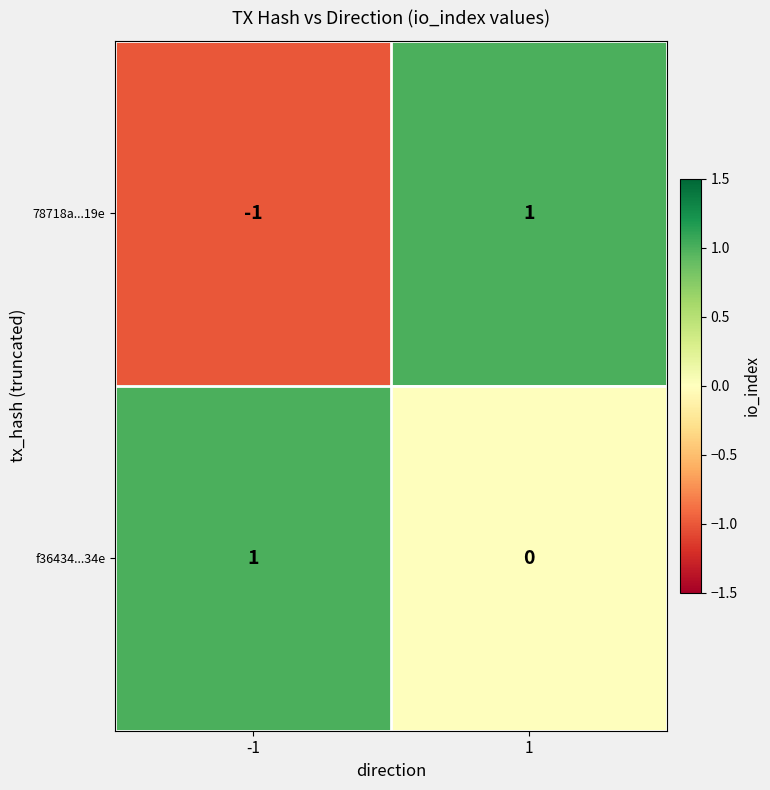

At 1, list the series in order from smallest to largest.

f36434...34e, 78718a...19e